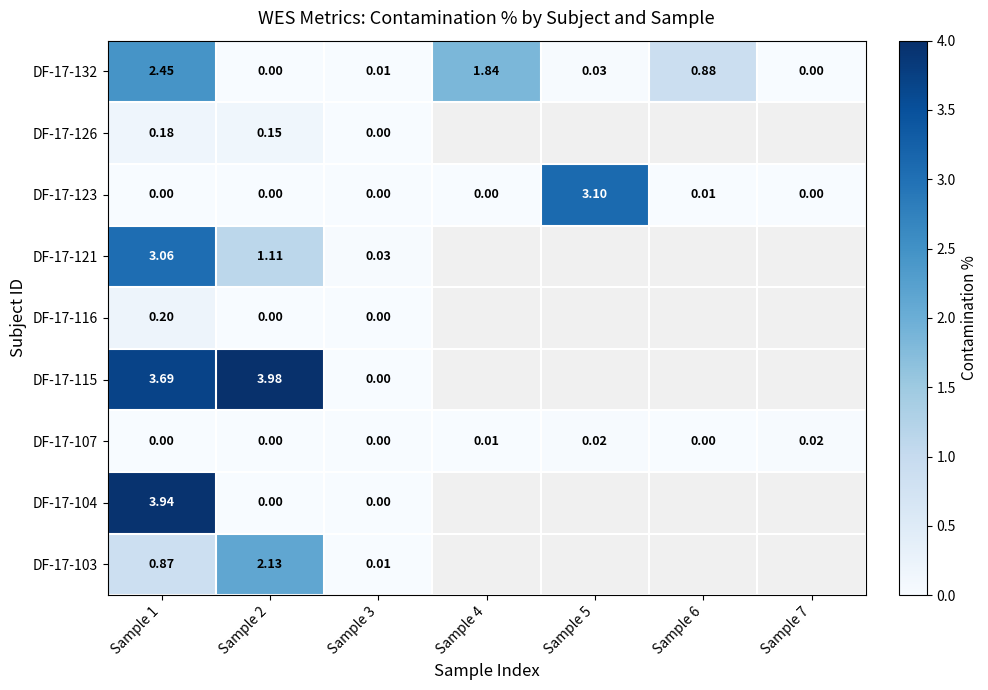

At which category is the sum across all series the highest?

Sample 1